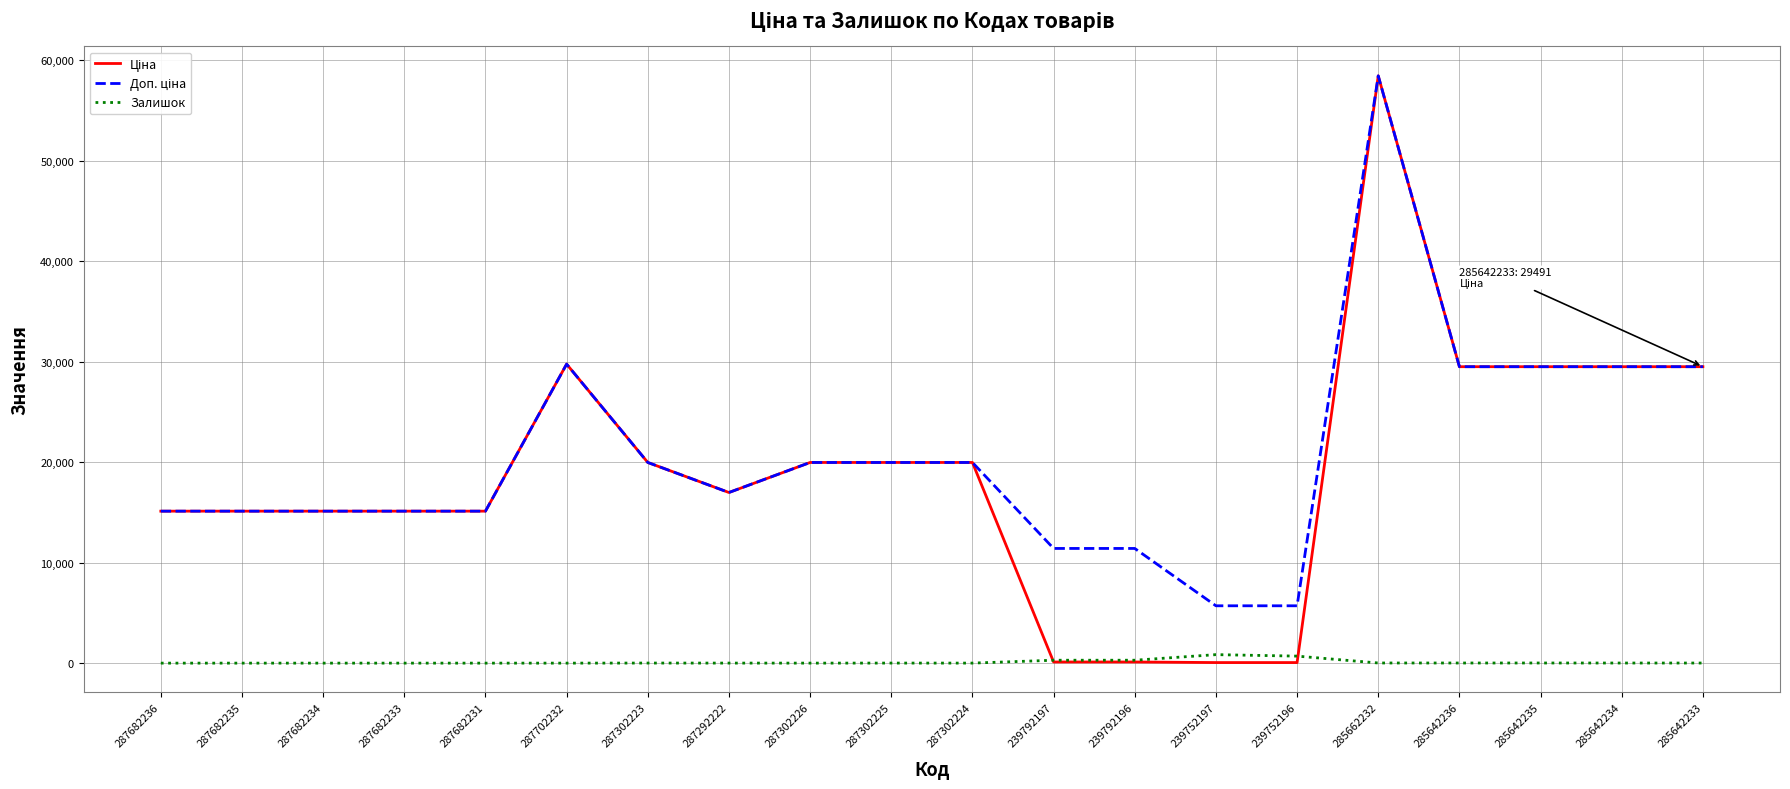

What position from the left is 285642236?

17